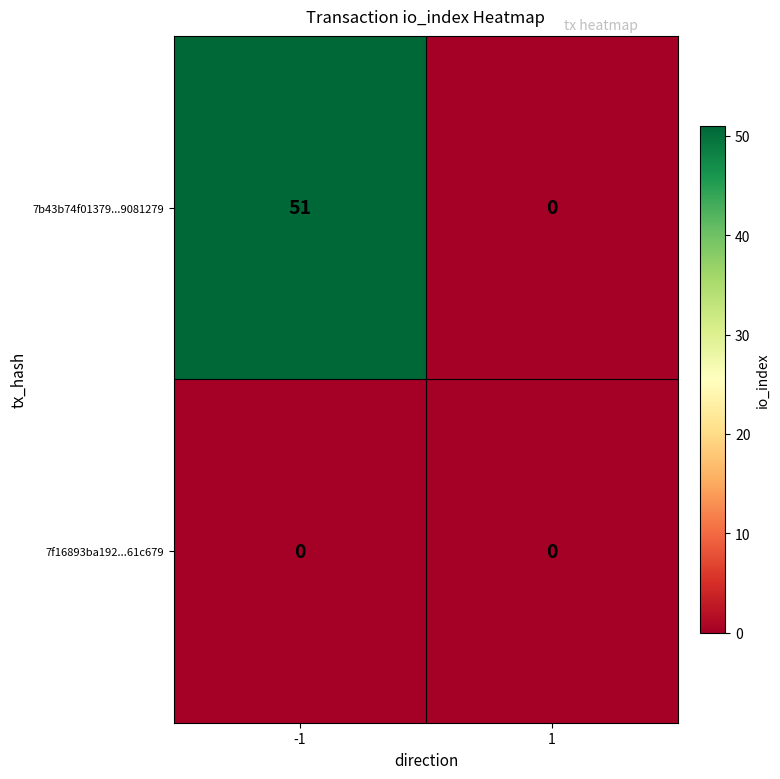

Reading right to left, extract all data points from this chart.

7b43b74f01379...9081279: 1=0	-1=51
7f16893ba192...61c679: 1=0	-1=0